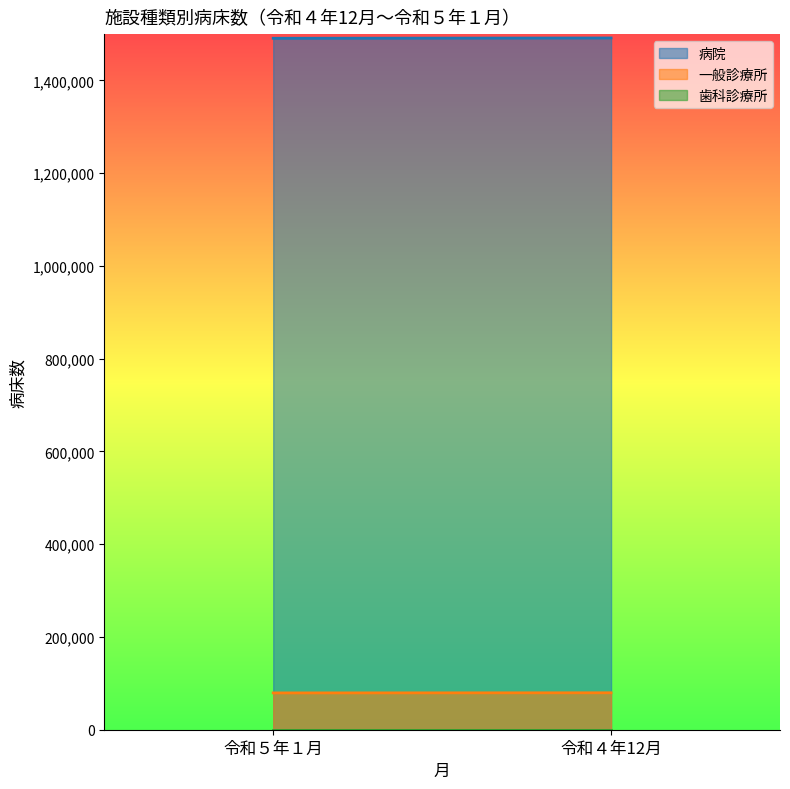

What is the total value across all series at 令和４年12月?

1571385